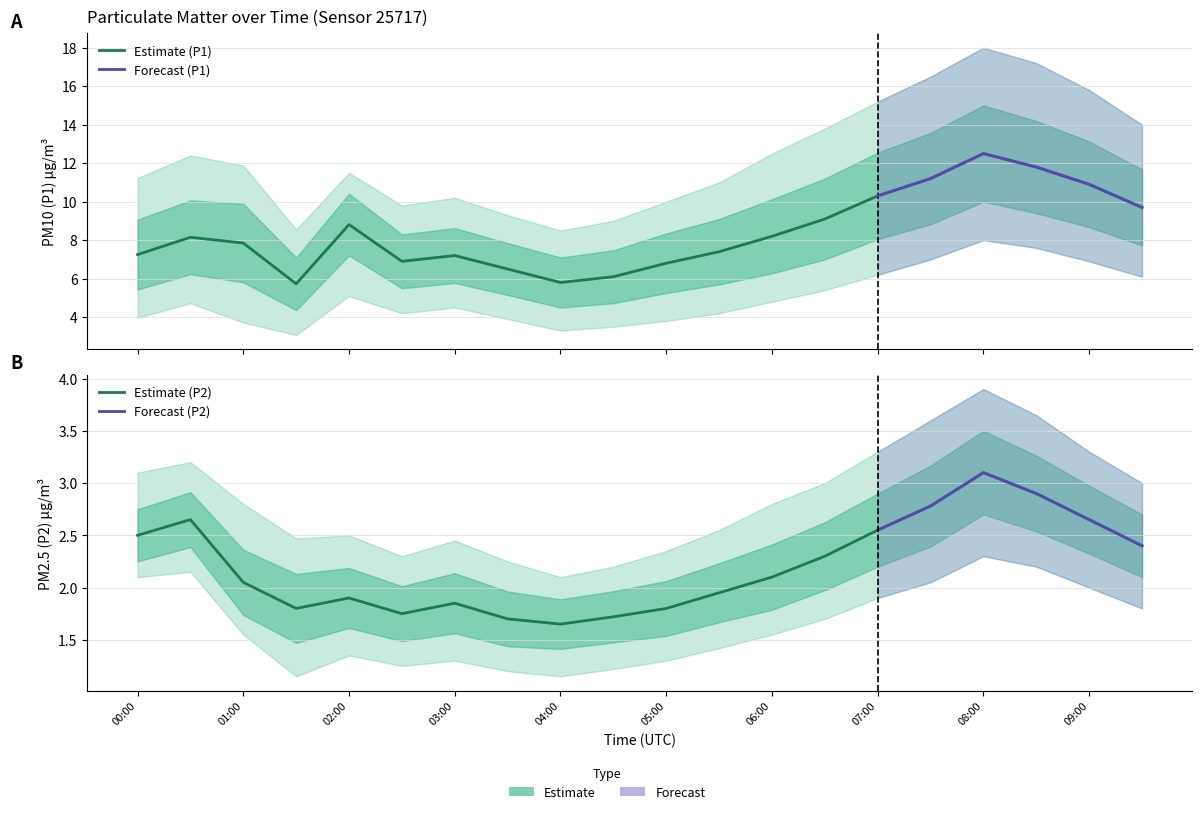

What is the label of the 13th point from the left?

06:00